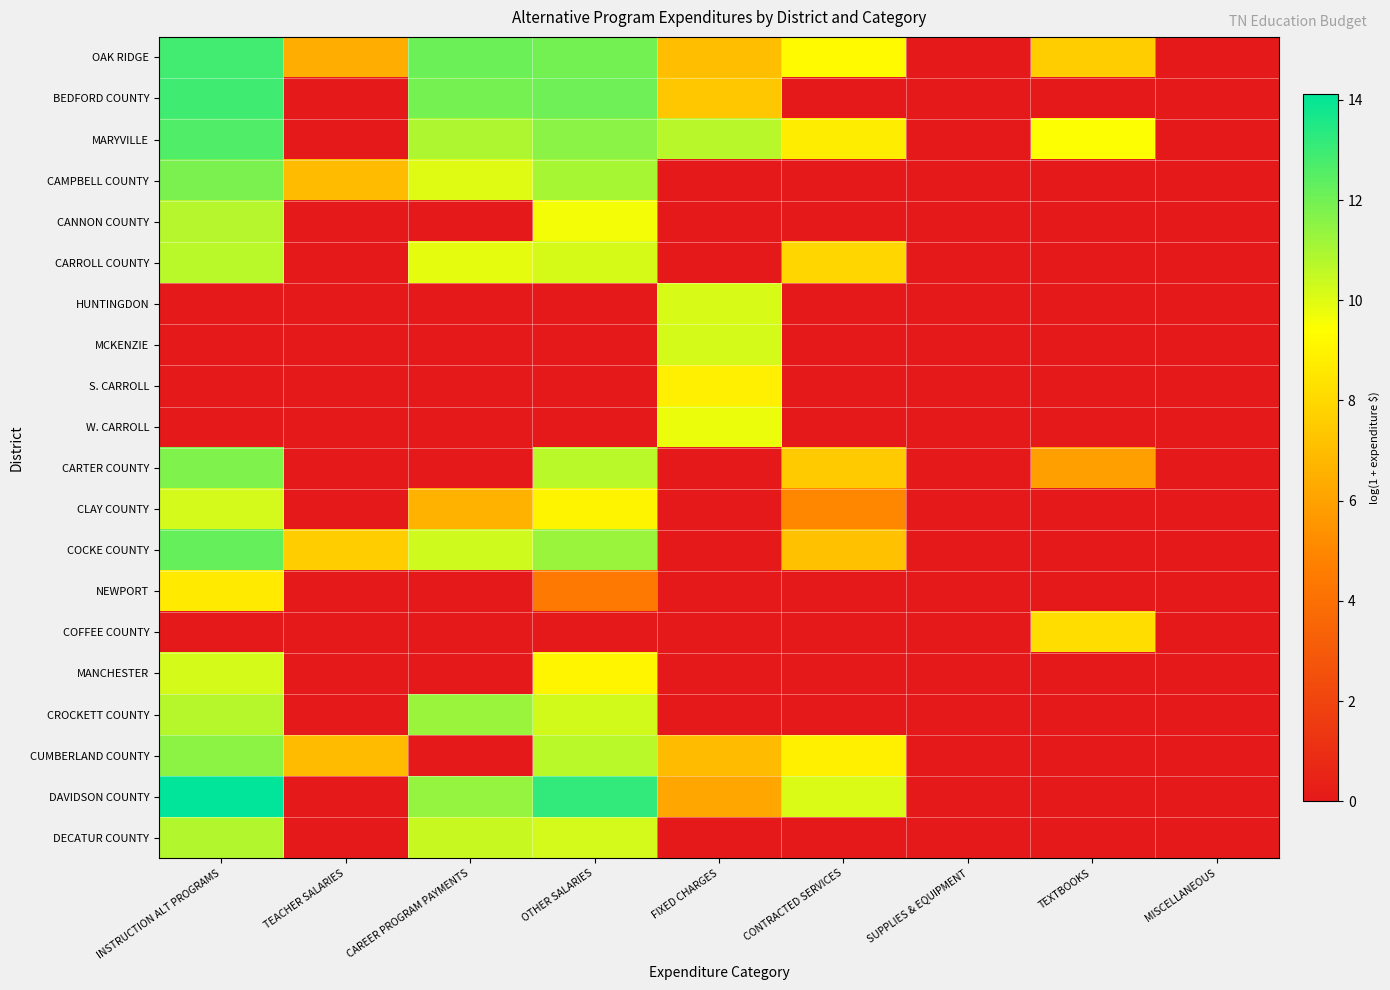

Between FIXED CHARGES and CONTRACTED SERVICES, which series saw the biggest shift?

MCKENZIE